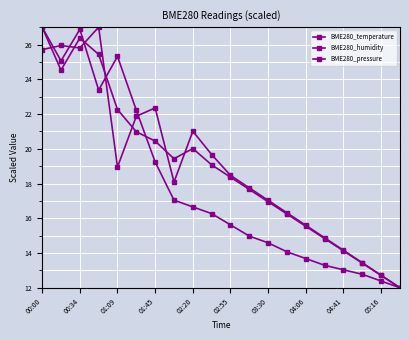

Reading left to right, what are all the values shown in this chart?

BME280_temperature: 27.0	25.1	26.9	23.4	25.3	22.2	19.2	17.0	16.7	16.3	15.6	15.0	14.6	14.1	13.7	13.3	13.0	12.8	12.4	12.0
BME280_humidity: 25.7	25.9	25.8	27.0	18.9	21.9	22.4	18.1	21.0	19.7	18.5	17.8	17.0	16.3	15.6	14.9	14.2	13.4	12.7	12.0
BME280_pressure: 27.0	24.5	26.4	25.4	22.3	21.0	20.4	19.4	20.0	19.1	18.4	17.7	17.0	16.2	15.5	14.8	14.1	13.4	12.7	12.0